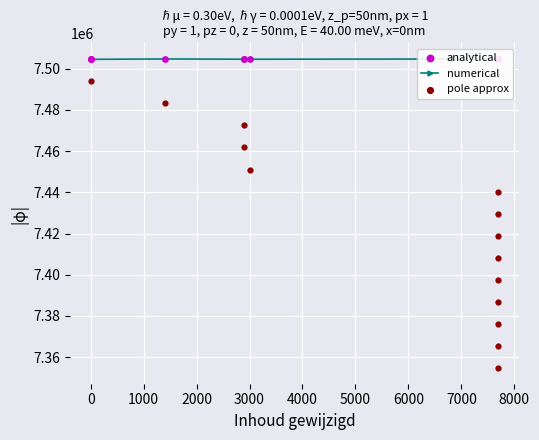

At how many categories does at least one series exceed 7437278?

15